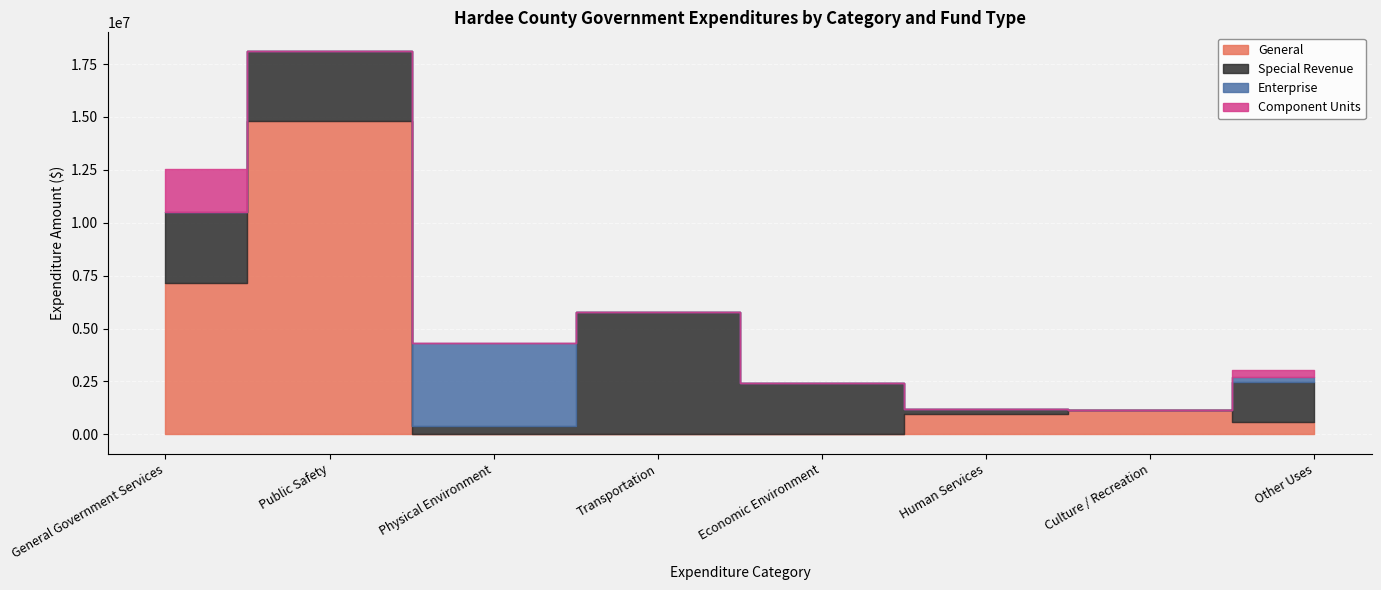

List the series in order of their peak value, highest first.

General, Special Revenue, Enterprise, Component Units